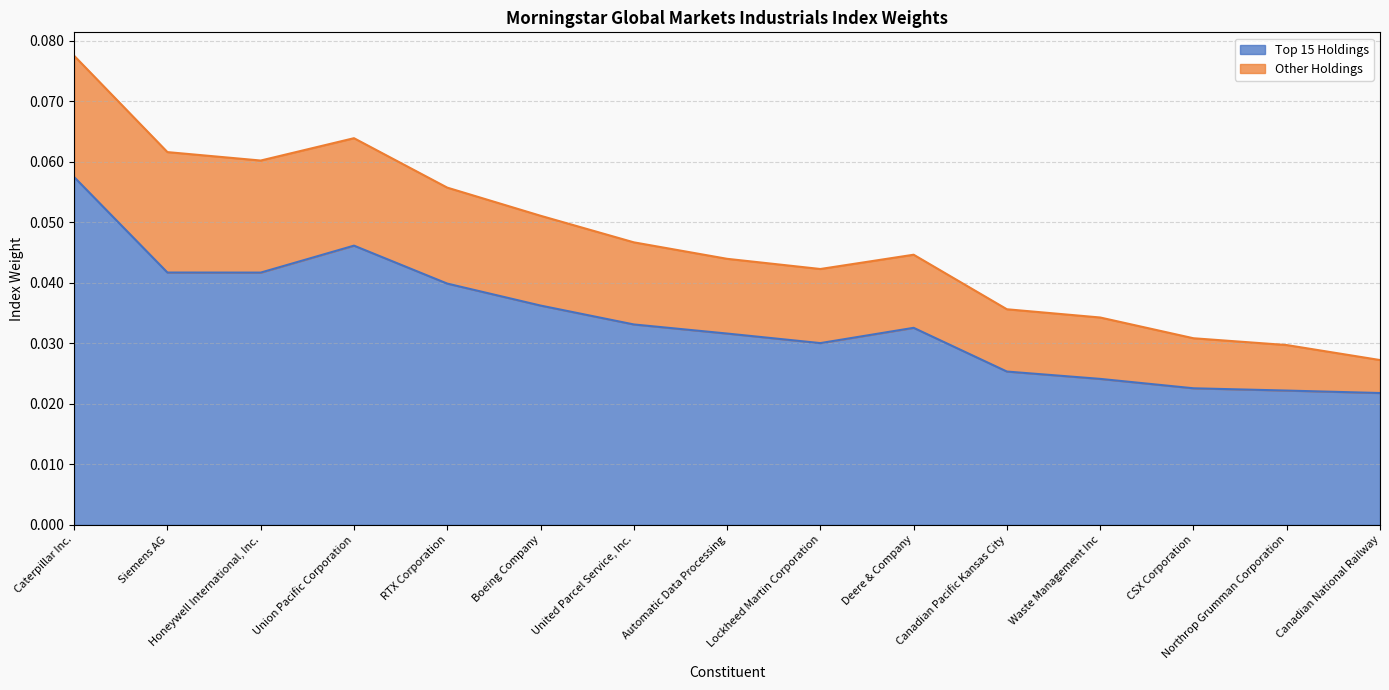

Which category has the lowest value across all series?

Canadian National Railway